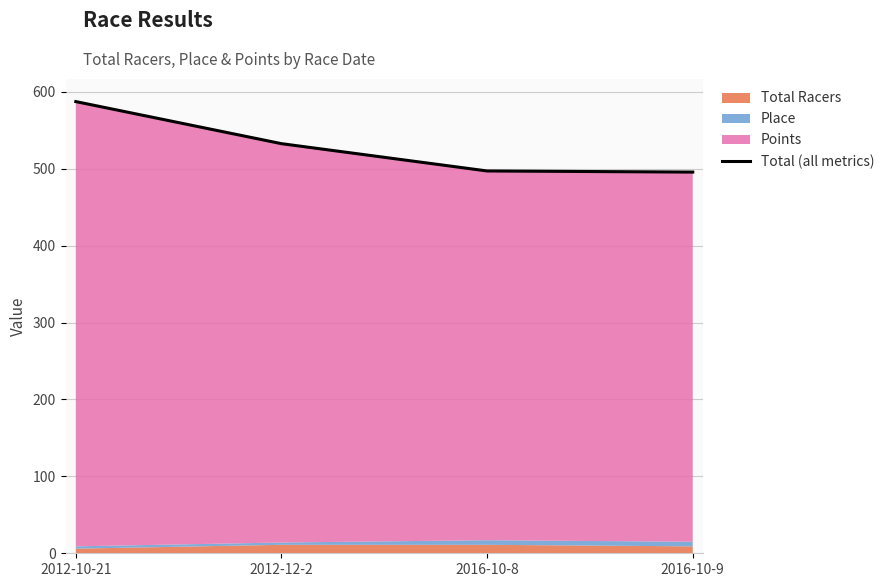

List the labels in order of value, smallest first.

2016-10-9, 2016-10-8, 2012-12-2, 2012-10-21